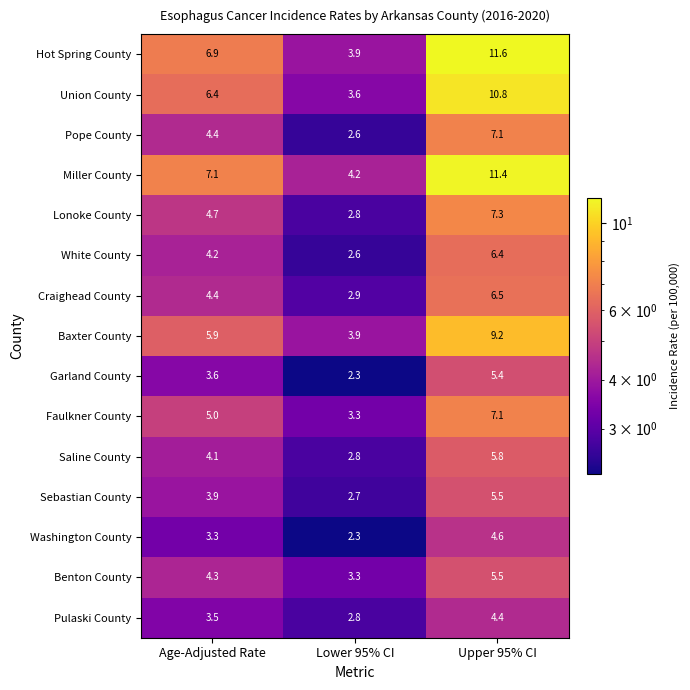

What is the spread (max minus min) of values at Age-Adjusted Rate?

3.8